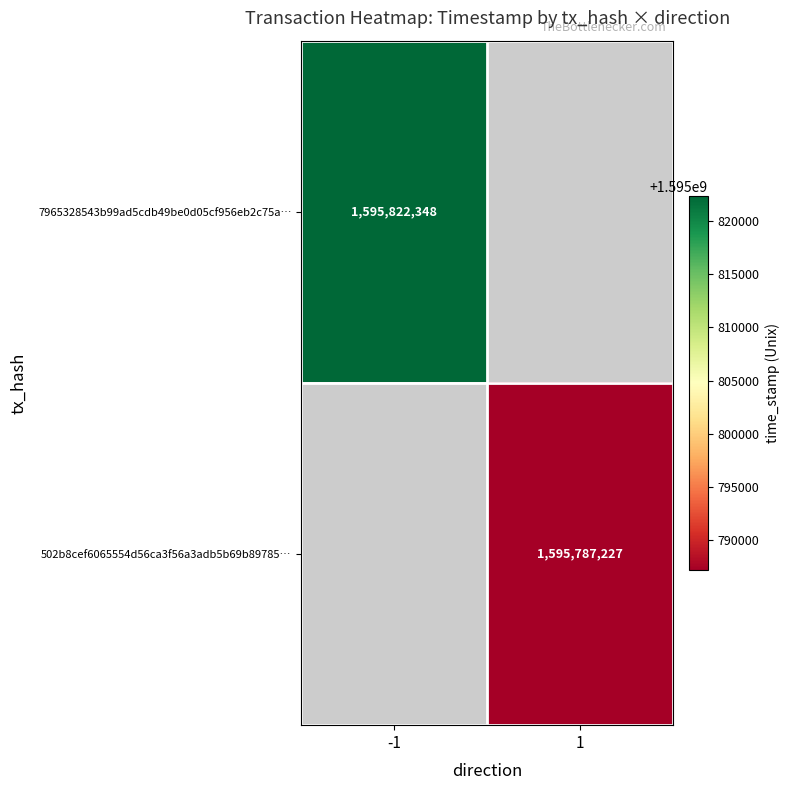

Is it true that 502b8cef6065554d56ca3f56a3adb5b69b89785… equals 1595787227 at 1?

True